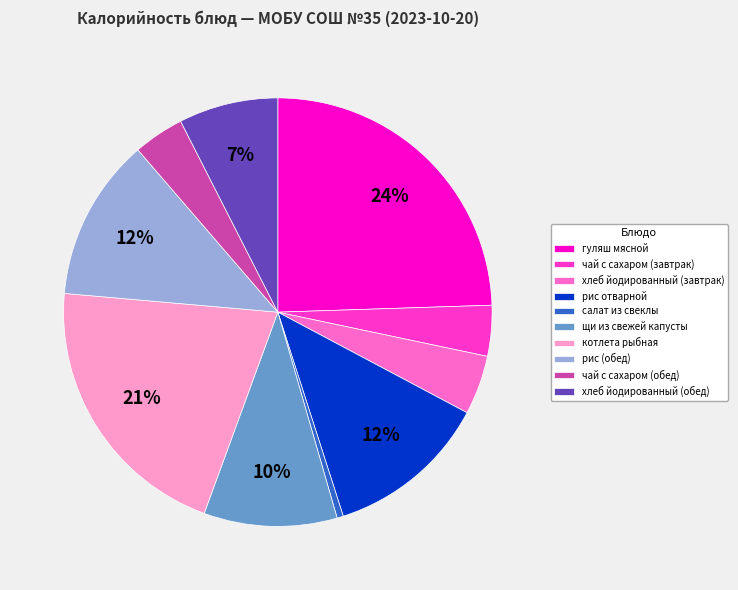

Do хлеб йодированный (завтрак) and рис (обед) together represent more than half of the pie?

No